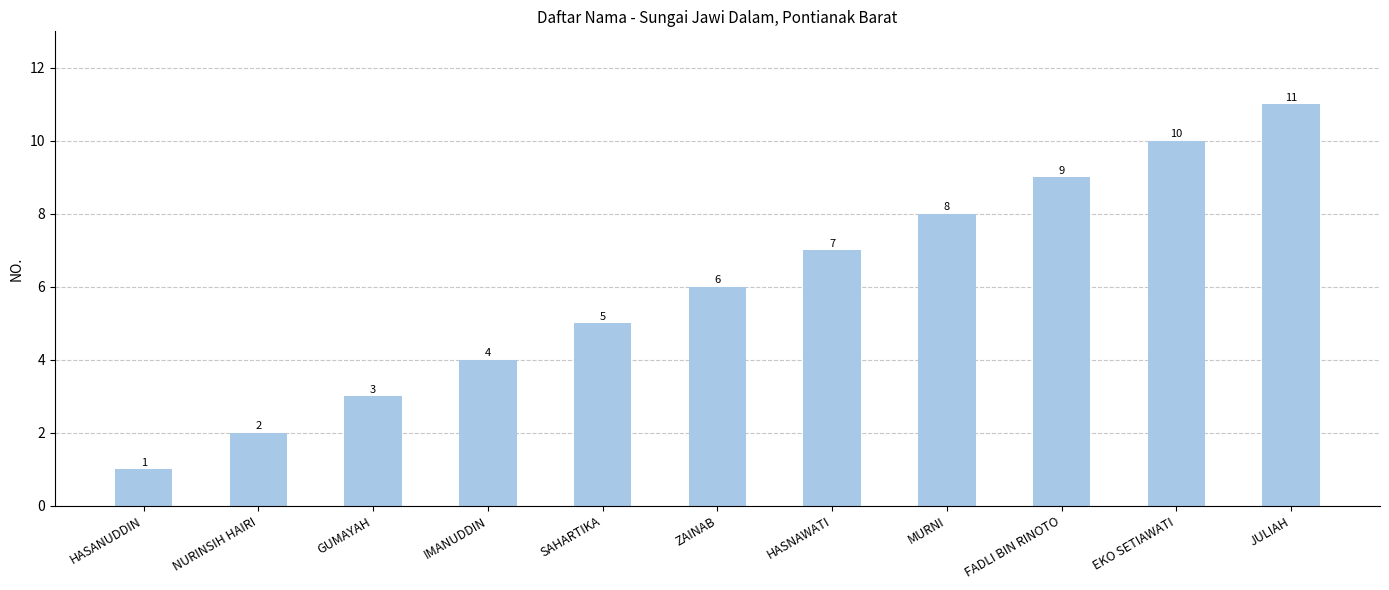

Reading left to right, list all the values displayed in this chart.

1	2	3	4	5	6	7	8	9	10	11